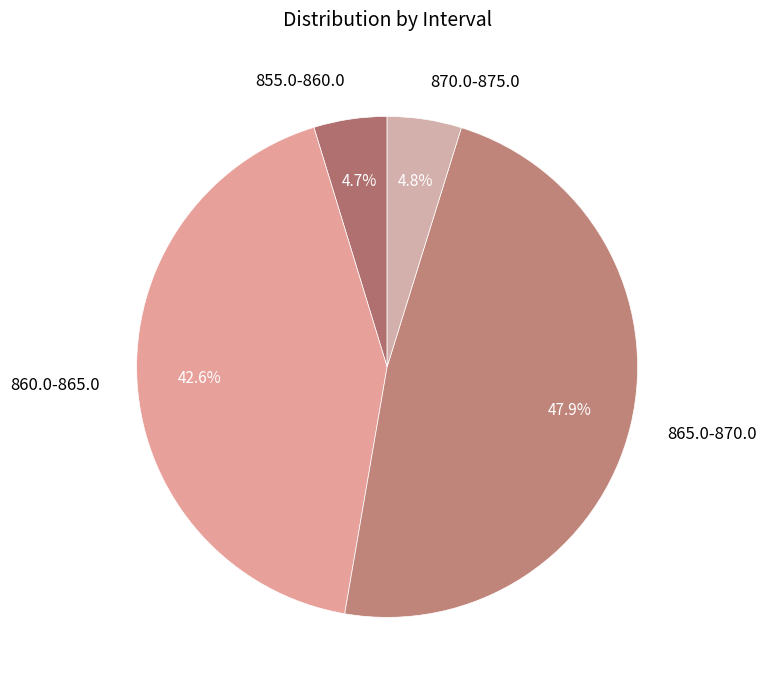

Which slice is the largest?

865.0-870.0